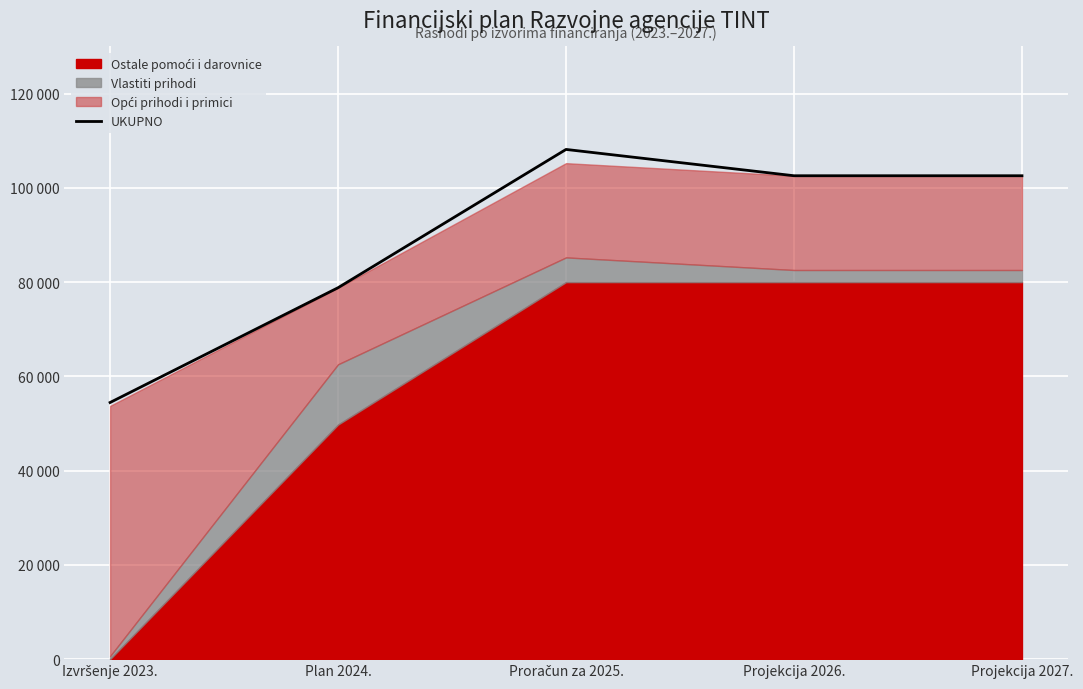

What is the sum of the values at Izvršenje 2023. and Projekcija 2026.?

157016.5